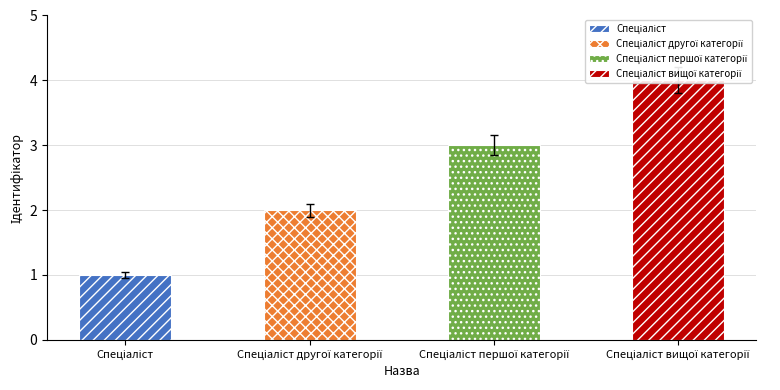

Approximately how many times larger is the value at Спеціаліст compared to Спеціаліст вищої категорії?

0.2